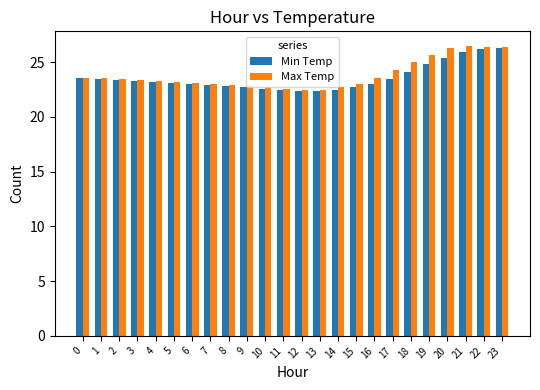

What value does the Min Temp series have at 2?

23.4